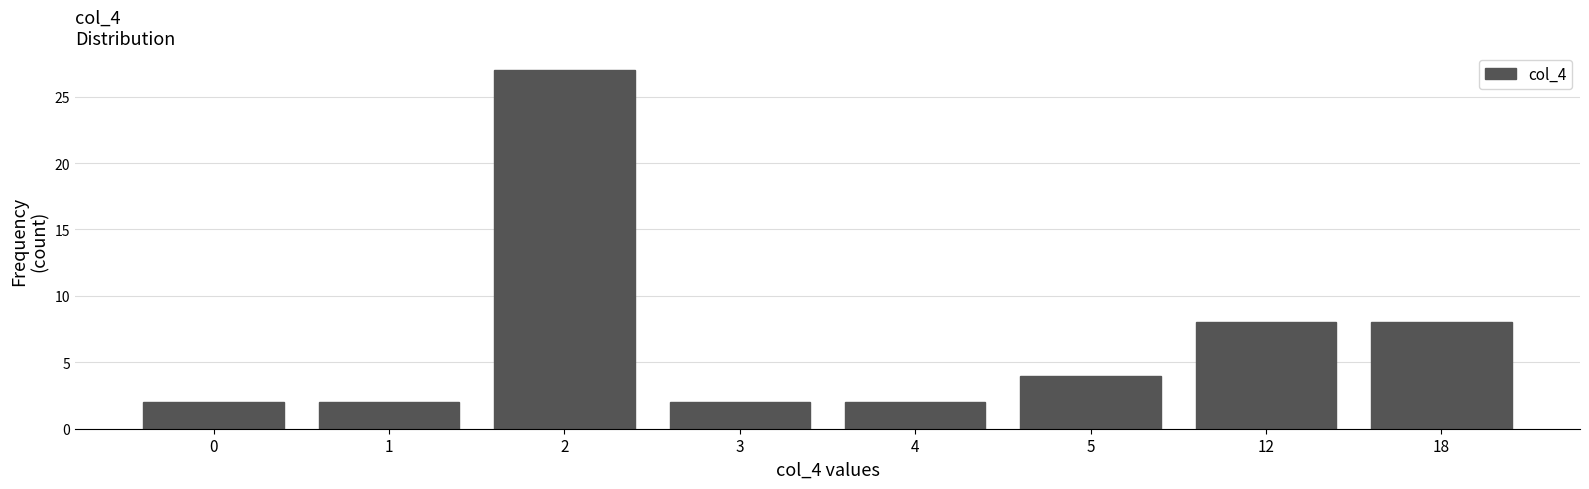

Reading left to right, what are all the values shown in this chart?

0=2	1=2	2=27	3=2	4=2	5=4	12=8	18=8